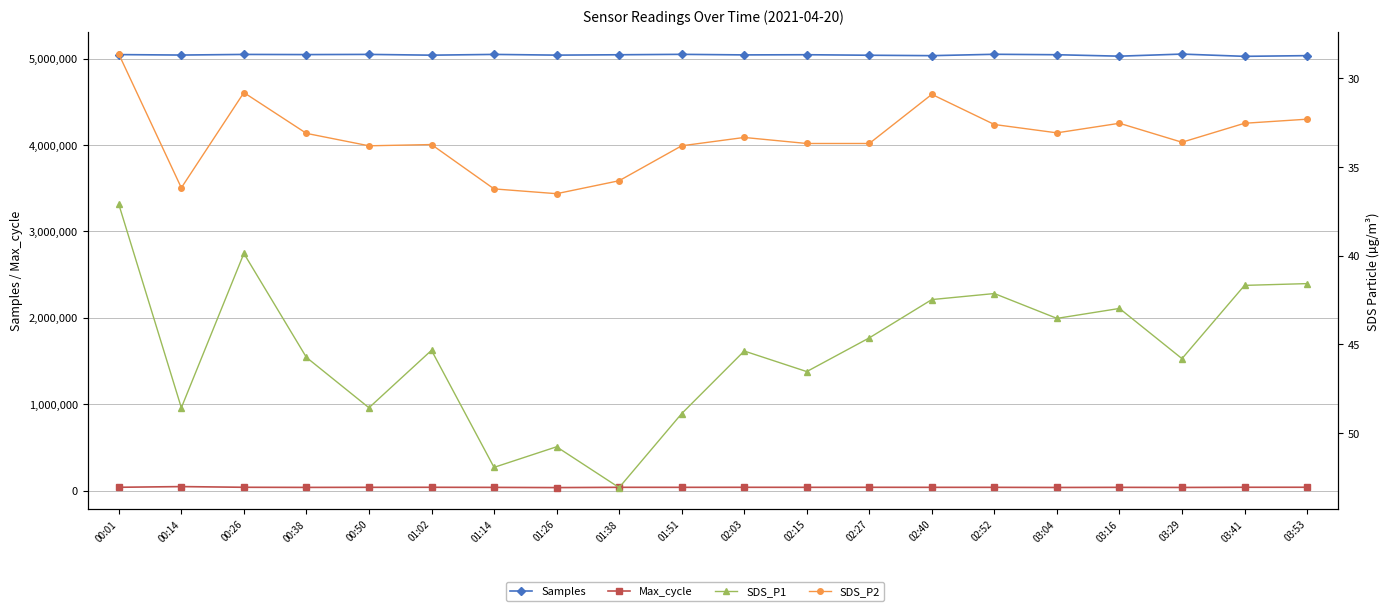

Reading left to right, what are all the values shown in this chart?

Samples: 00:01=5046844.0	00:14=5041515.0	00:26=5048747.0	00:38=5046911.0	00:50=5048980.0	01:02=5040111.0	01:14=5048916.0	01:26=5040645.0	01:38=5044893.0	01:51=5049707.0	02:03=5043273.0	02:15=5045255.0	02:27=5039330.0	02:40=5034481.0	02:52=5050397.0	03:04=5045301.0	03:16=5028543.0	03:29=5052651.0	03:41=5026613.0	03:53=5034716.0
Max_cycle: 00:01=39377.0	00:14=47270.0	00:26=39318.0	00:38=37963.0	00:50=38898.0	01:02=39238.0	01:14=38152.0	01:26=35791.0	01:38=38905.0	01:51=38731.0	02:03=39068.0	02:15=38874.0	02:27=39195.0	02:40=38713.0	02:52=38595.0	03:04=37138.0	03:16=38510.0	03:29=37387.0	03:41=39465.0	03:53=39641.0
SDS_P1: 00:01=37.1	00:14=48.6	00:26=39.9	00:38=45.7	00:50=48.6	01:02=45.3	01:14=51.9	01:26=50.8	01:38=53.1	01:51=48.9	02:03=45.4	02:15=46.5	02:27=44.6	02:40=42.5	02:52=42.1	03:04=43.5	03:16=43.0	03:29=45.8	03:41=41.7	03:53=41.6
SDS_P2: 00:01=28.6	00:14=36.2	00:26=30.8	00:38=33.1	00:50=33.8	01:02=33.7	01:14=36.2	01:26=36.5	01:38=35.8	01:51=33.8	02:03=33.3	02:15=33.7	02:27=33.7	02:40=30.9	02:52=32.6	03:04=33.1	03:16=32.5	03:29=33.6	03:41=32.5	03:53=32.3